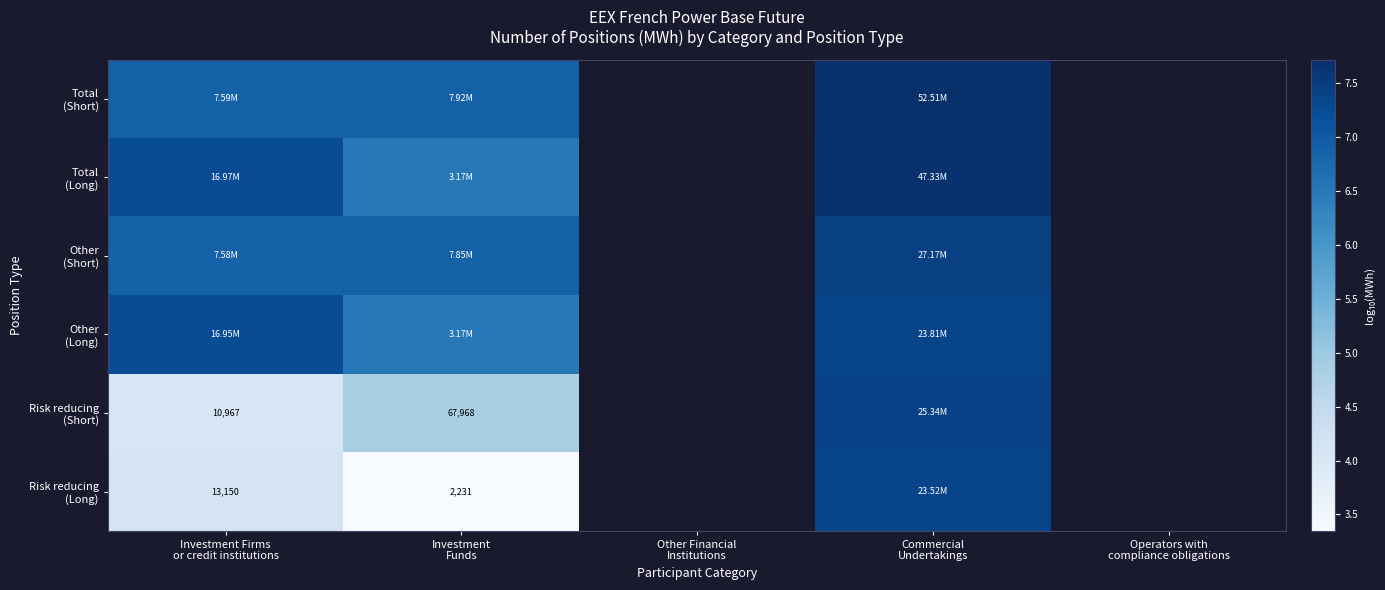

Which has a higher value, Other Financial
Institutions or Operators with
compliance obligations?

Operators with
compliance obligations